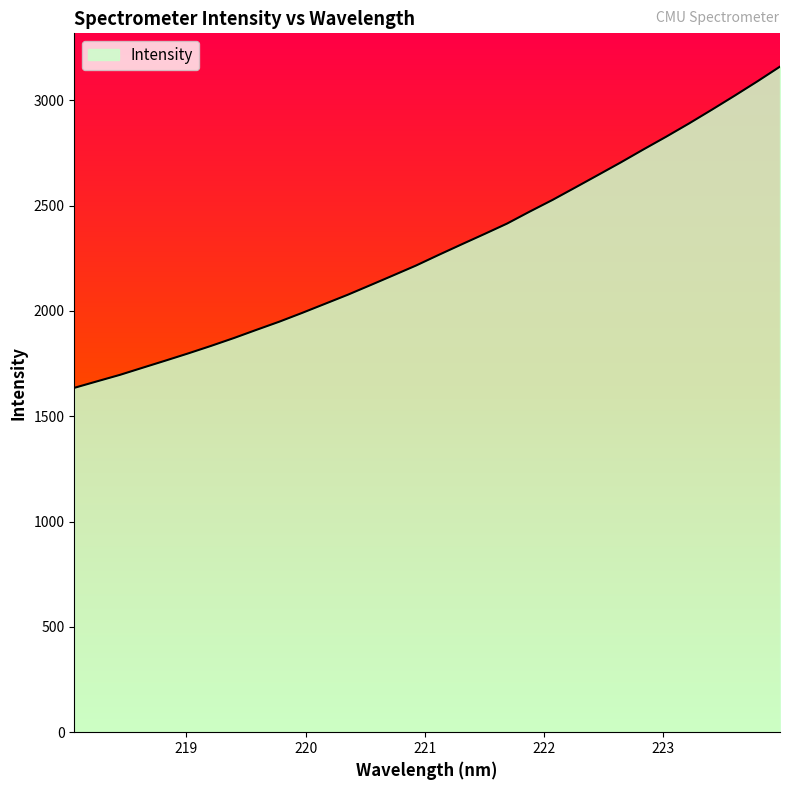

What is the minimum value shown in the chart?

1634.9